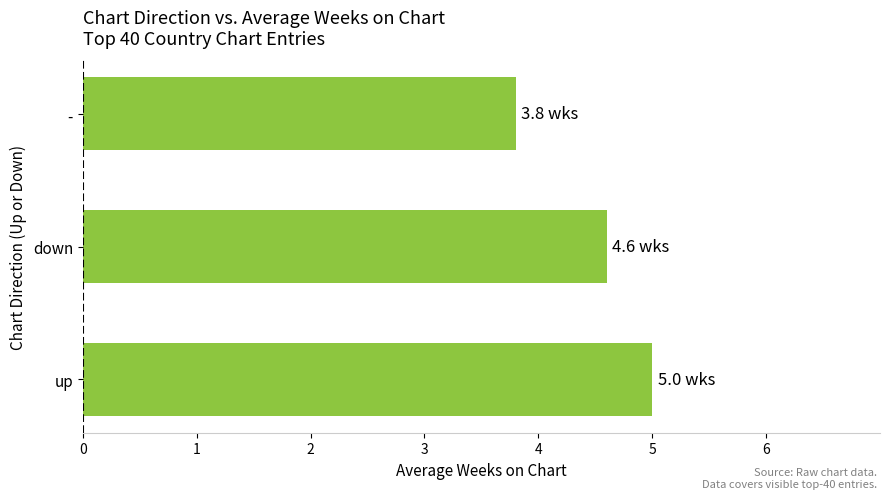

Is it true that the value at - is 3.8?

True